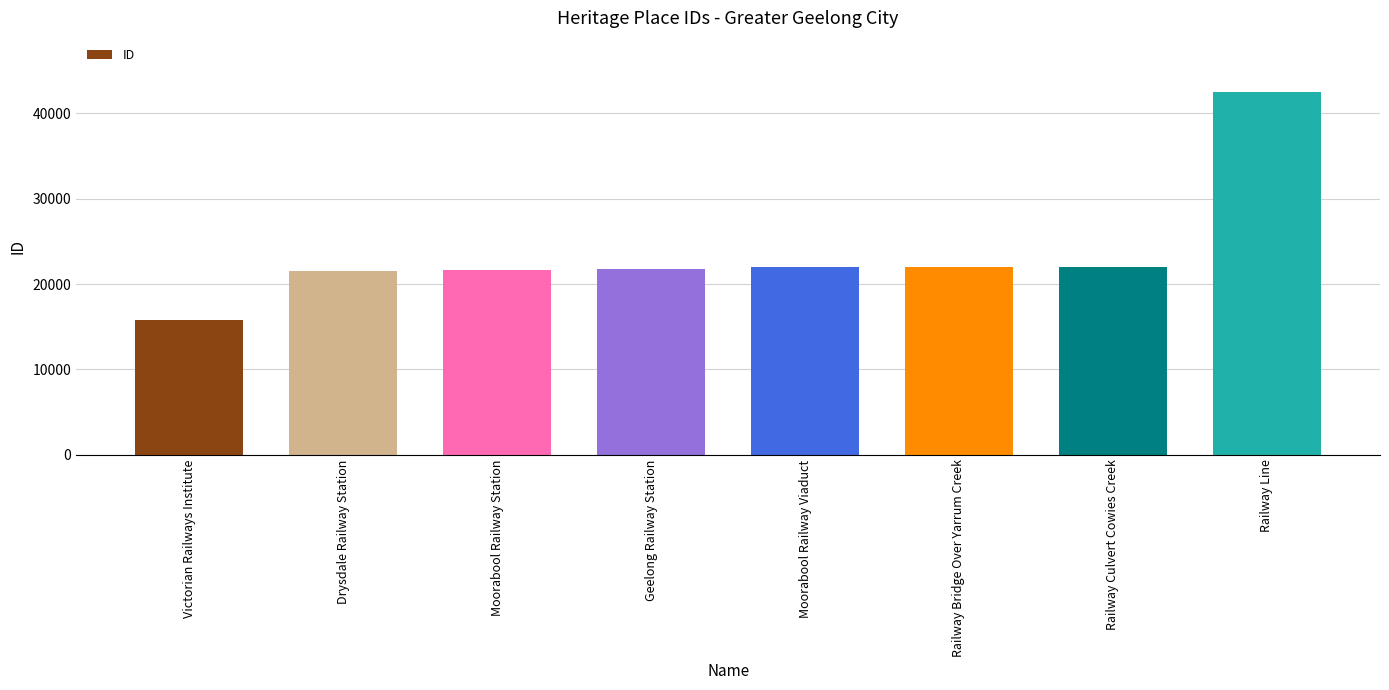

What value does the data have at Drysdale Railway Station?

21553